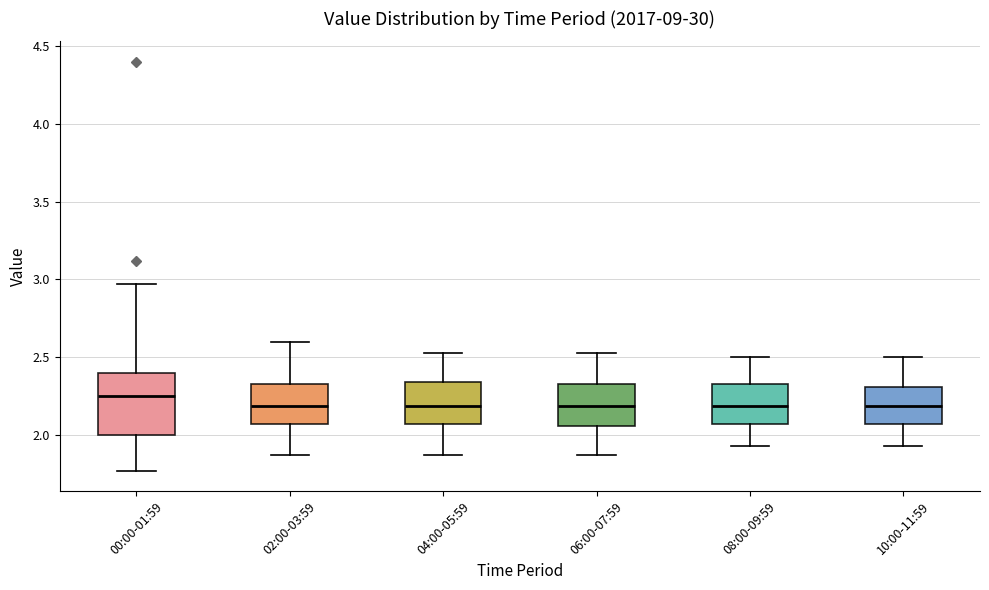

Where does the lower whisker of the box for 04:00-05:59 end on the y-axis? The values are not printed on the chart, so give them approximately, as read against the axis.

1.85